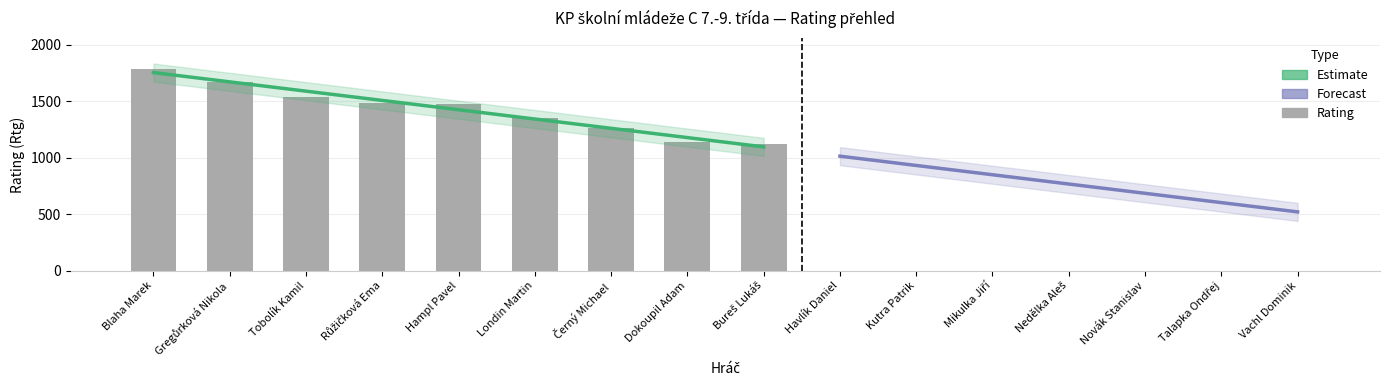

List the labels in order of value, largest first.

Blaha Marek, Gregůrková Nikola, Tobolík Kamil, Růžičková Ema, Hampl Pavel, Londin Martin, Černý Michael, Dokoupil Adam, Bureš Lukáš, Havlík Daniel, Kutra Patrik, Mikulka Jiří, Nedělka Aleš, Novák Stanislav, Talapka Ondřej, Vachl Dominik